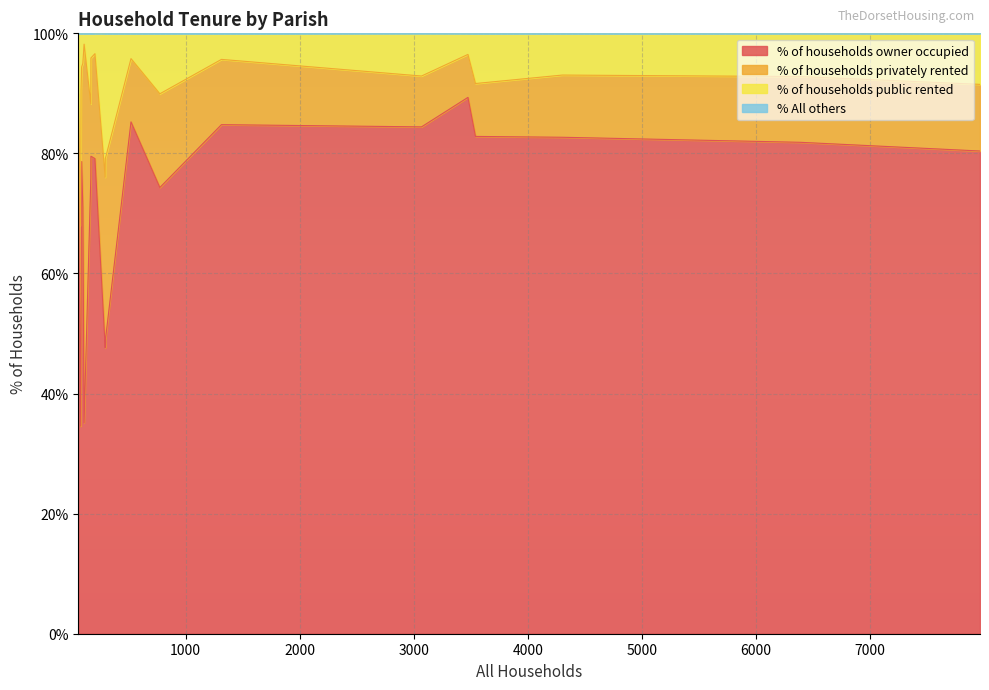

Is it true that % of households owner occupied equals 139.3 at St. Leonards?

False